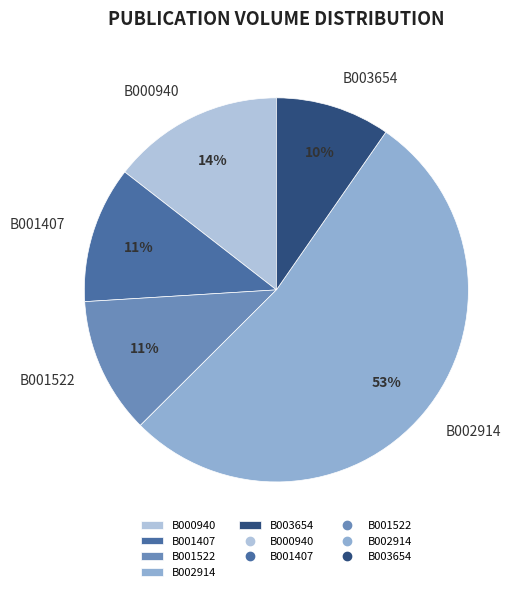

Between B003654 and B000940, which is larger?

B000940